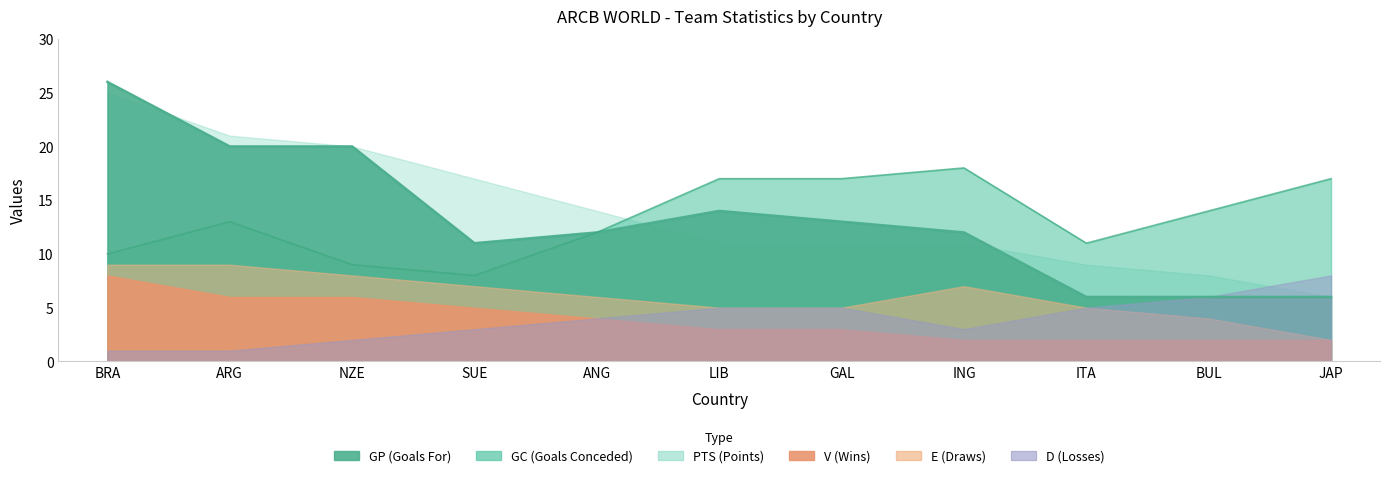

What is the label of the 2nd point from the right?

BUL